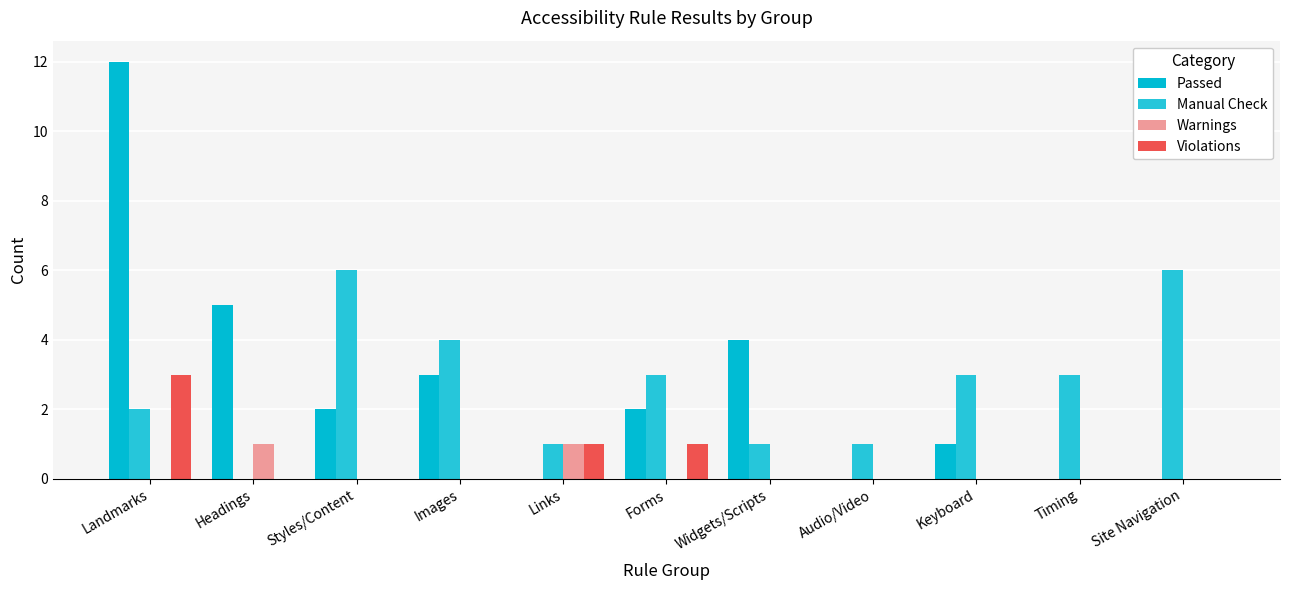

Between Widgets/Scripts and Audio/Video, which series saw the biggest shift?

Passed